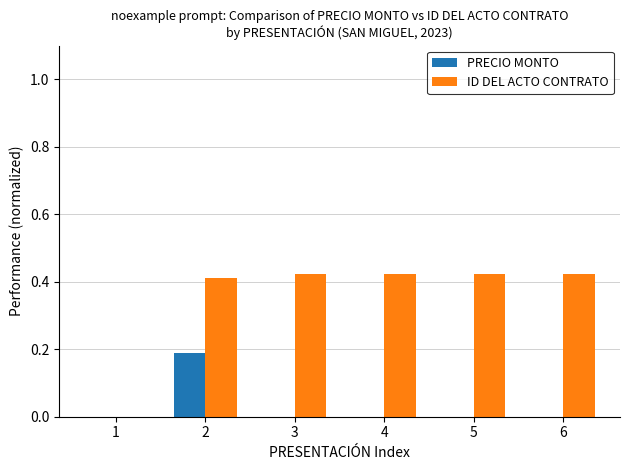

True or false: ID DEL ACTO CONTRATO has a value of -0.2 at 1.

False